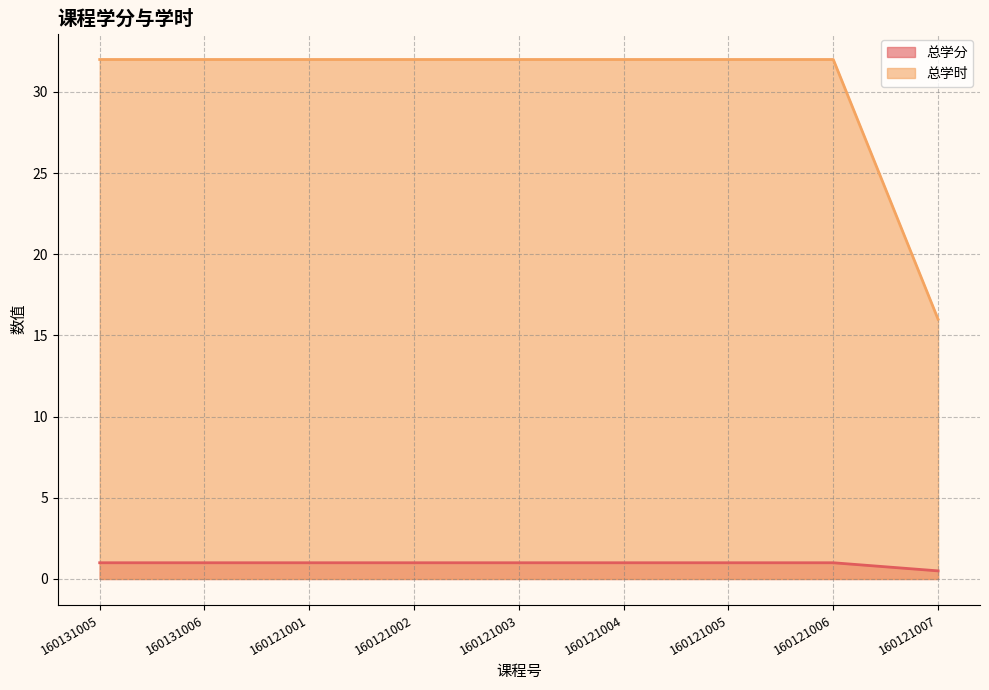

How many values in the 总学时 series are below 32?

1